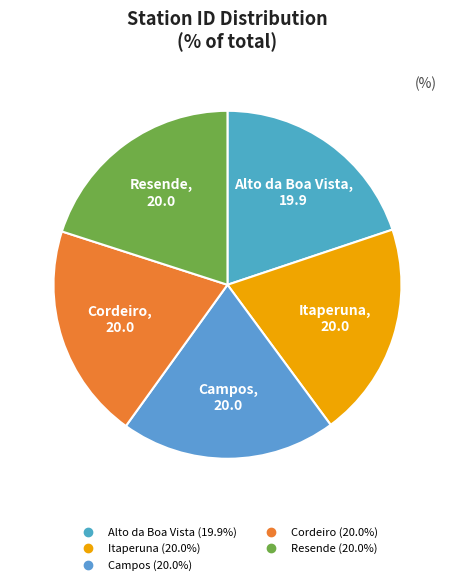

Combined, do Itaperuna and Resende account for over 50%?

No